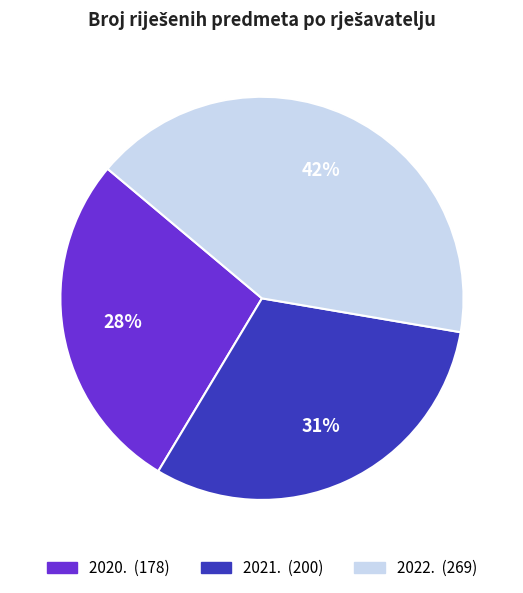

Approximately how many times larger is the value at 2022. compared to 2020.?

1.5